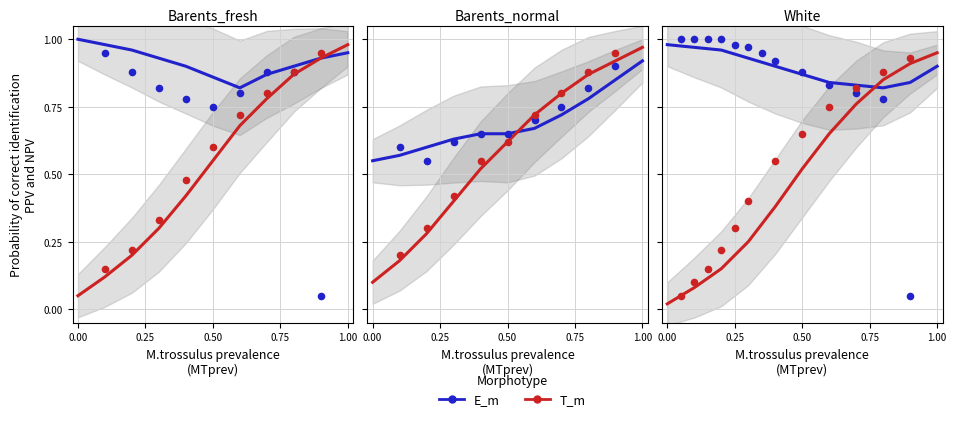

Which series reaches the minimum Y coordinate?

T_m